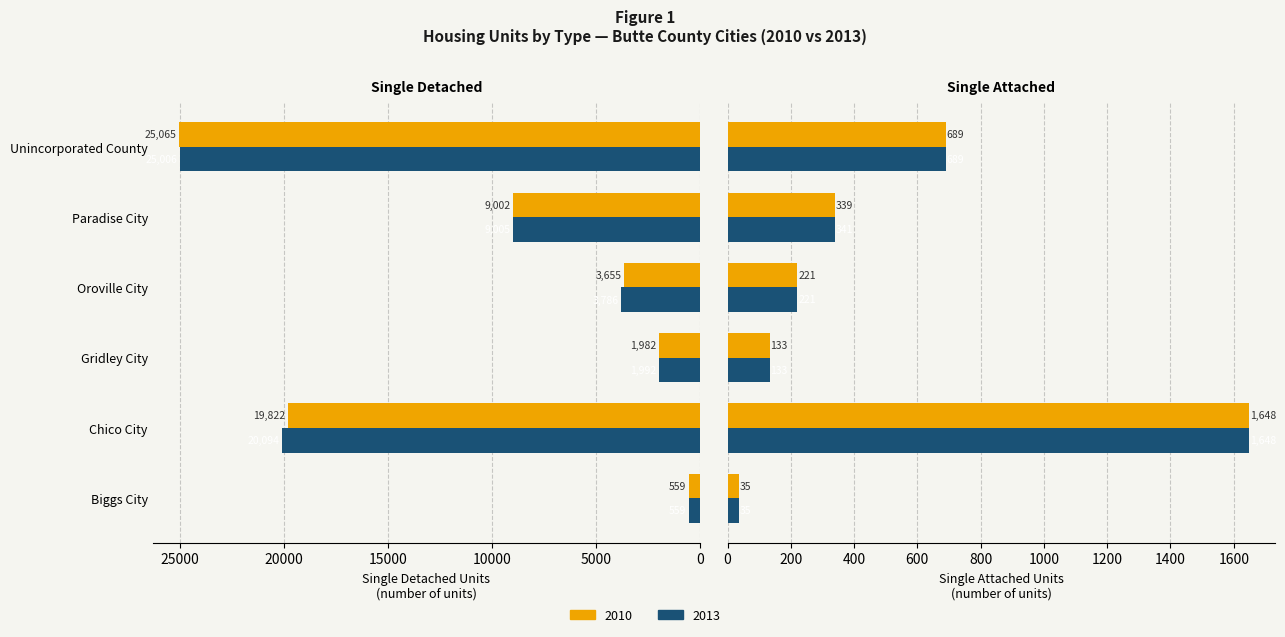

What is the sum of all Single Detached 2010 values?

60085